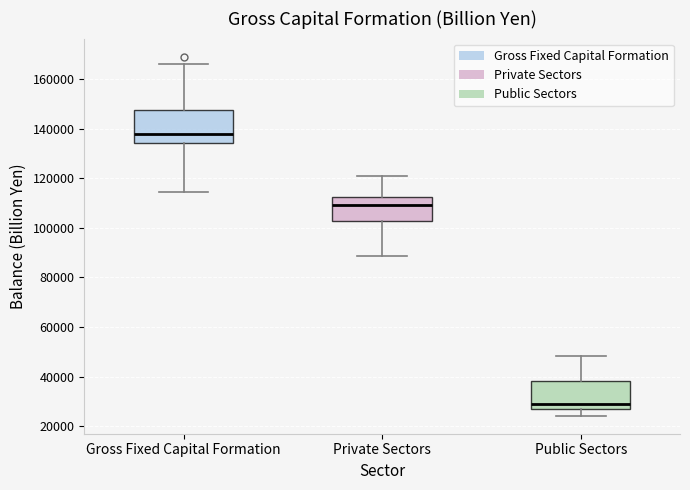

Reading left to right, transcribe this box plot: for each box, give where its median line is, the range the box spans, and where its two whiskers end, as read against the y-axis. The values are not printed on the chart, so give them approximately, as read against the axis.

Gross Fixed Capital Formation: median 138000, box 134000 to 148000, whiskers 114000 to 166000
Private Sectors: median 110000, box 102000 to 112000, whiskers 88000 to 120000
Public Sectors: median 28000, box 26000 to 38000, whiskers 24000 to 48000